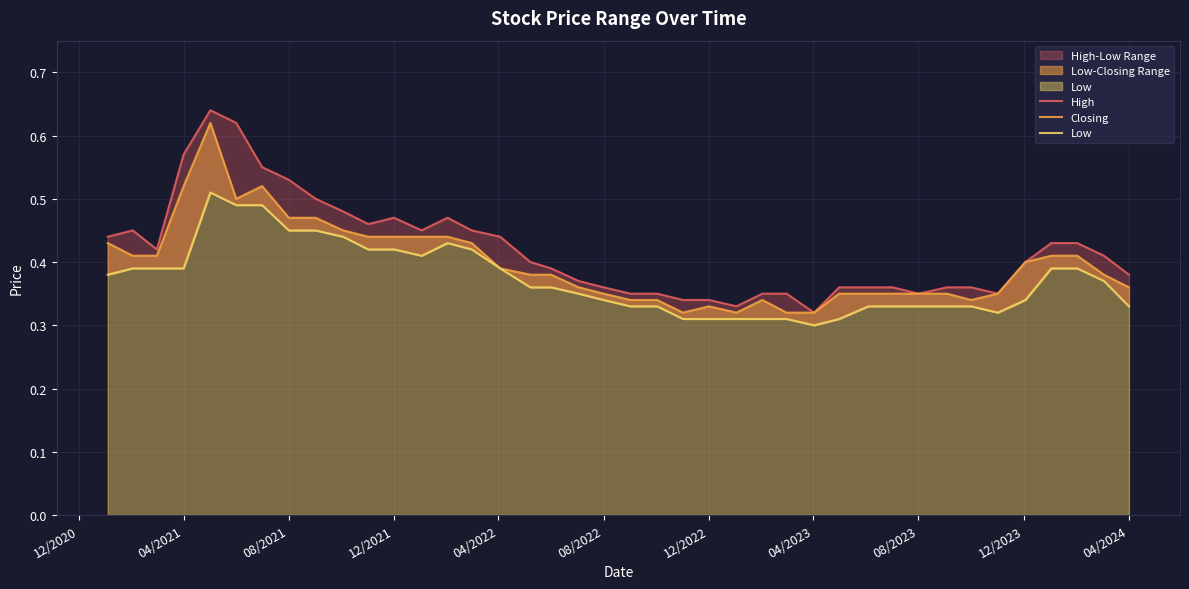

Is the value of High at 23 greater than the value of Low at 04/2024?

No